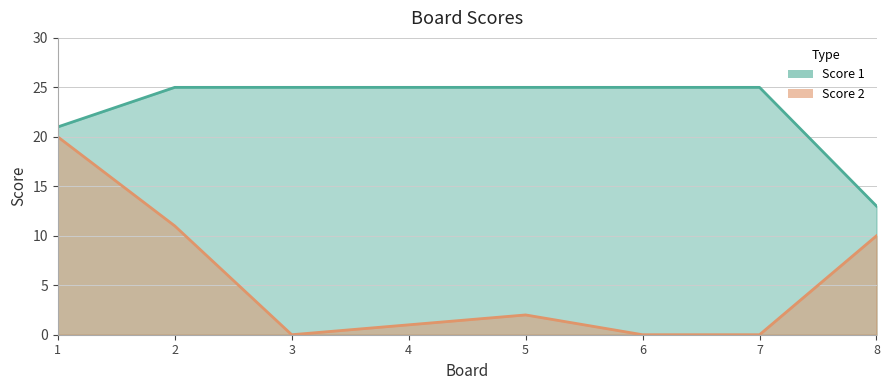

List the series in order of their overall mean, highest first.

Score 1, Score 2